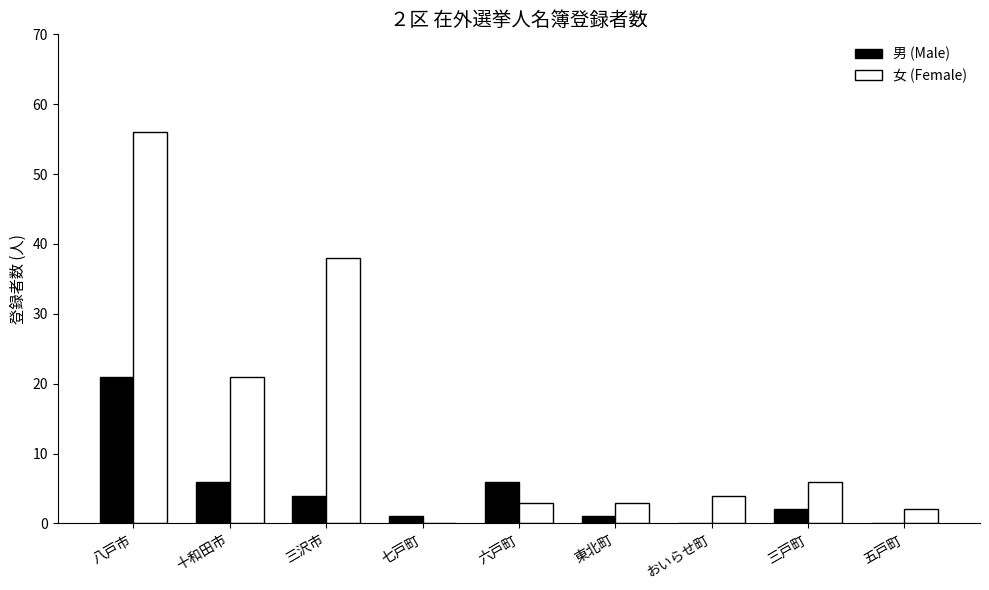

How many categories are shown in the chart?

9